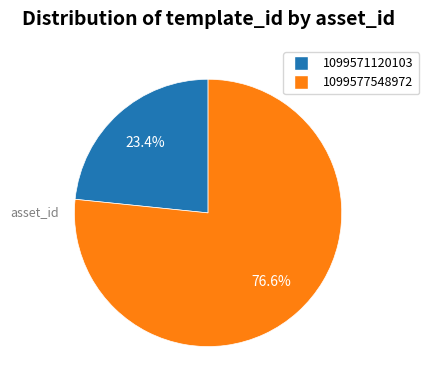

To the nearest percent, what is the combined percentage of 1099571120103 and 1099577548972?

100%